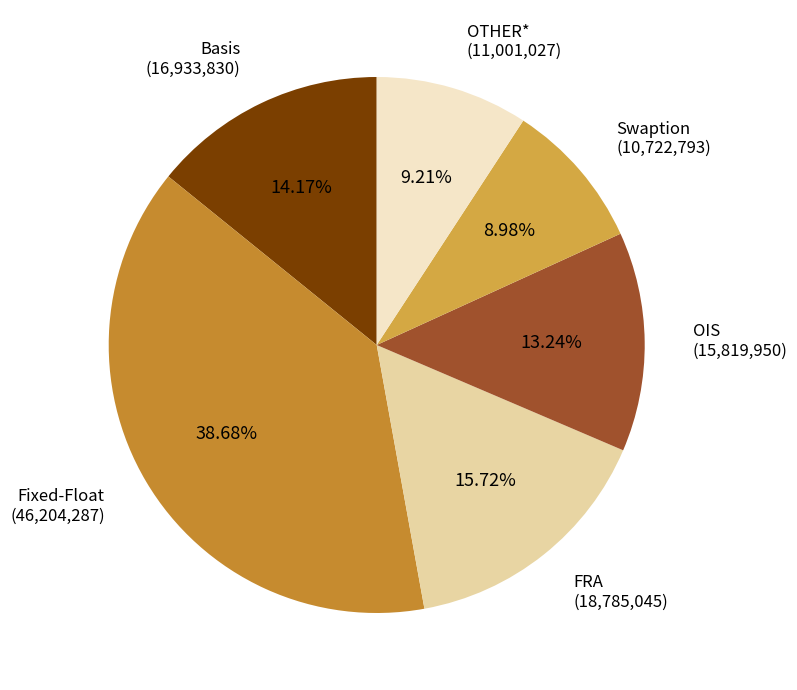

How many slices are in this pie chart?

6